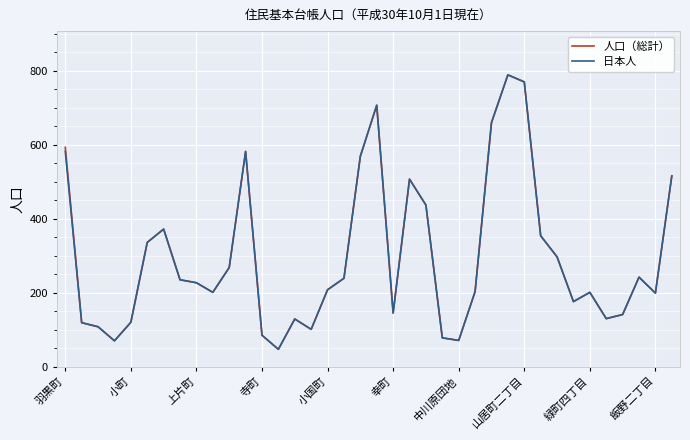

What is the maximum value for 人口（総計）?

789